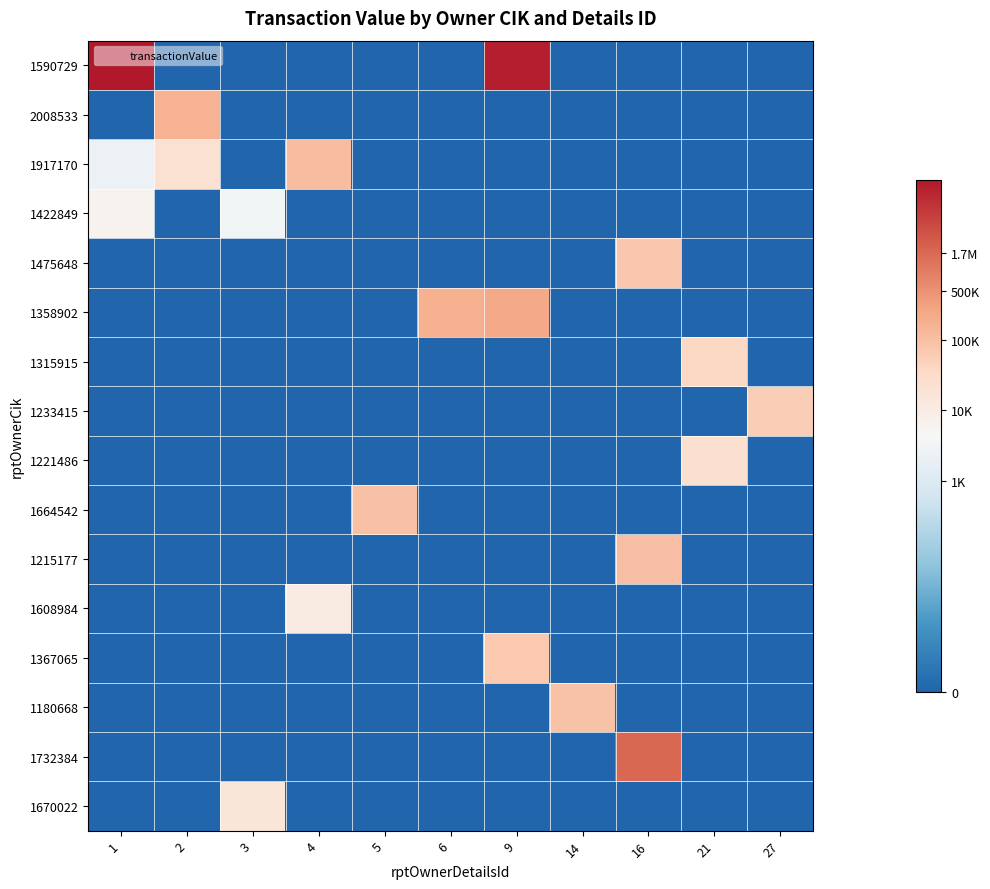

List the series in order of their peak value, lowest first.

1422849, 1608984, 1670022, 1221486, 1315915, 1233415, 1367065, 1475648, 1180668, 1664542, 1215177, 1917170, 2008533, 1358902, 1732384, 1590729